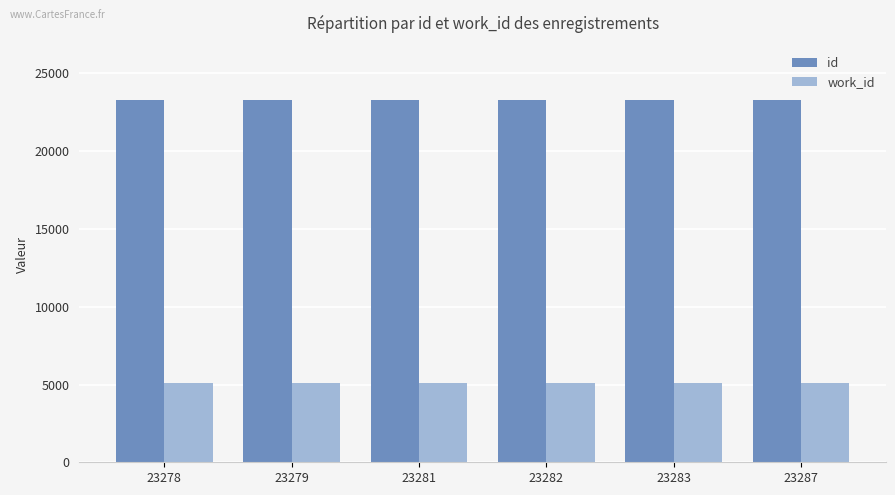

Is it true that id equals 23287 at 23287?

True